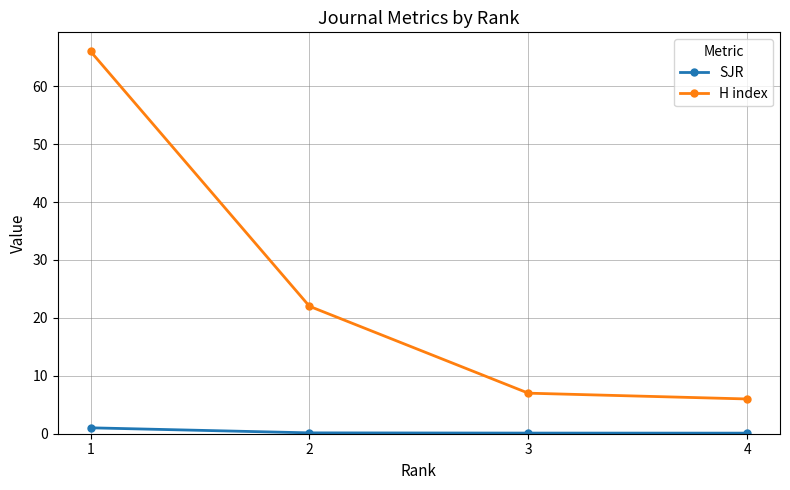

True or false: H index and SJR cross at least once.

False